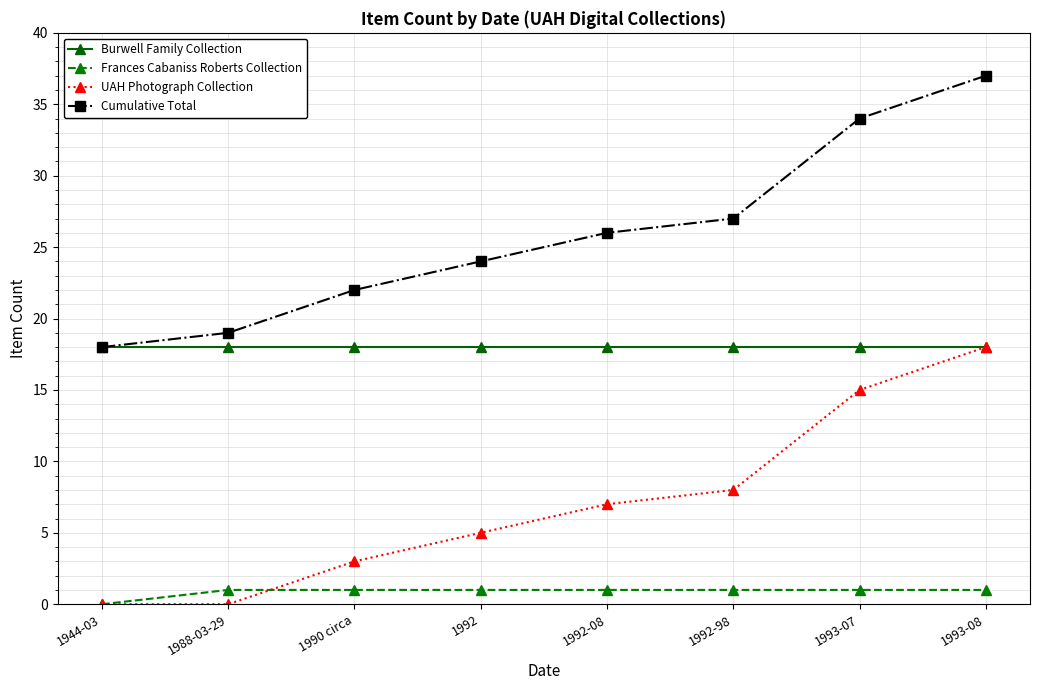

Which series has the largest range (max minus min)?

Cumulative Total